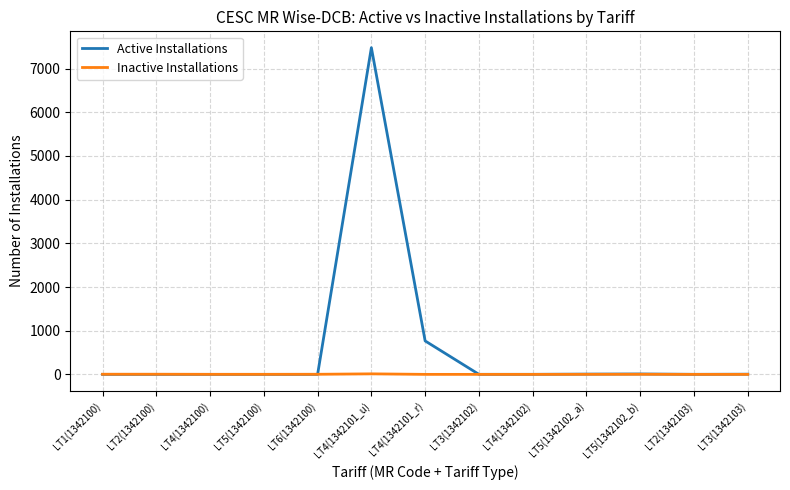

Which series has the largest range (max minus min)?

Active Installations